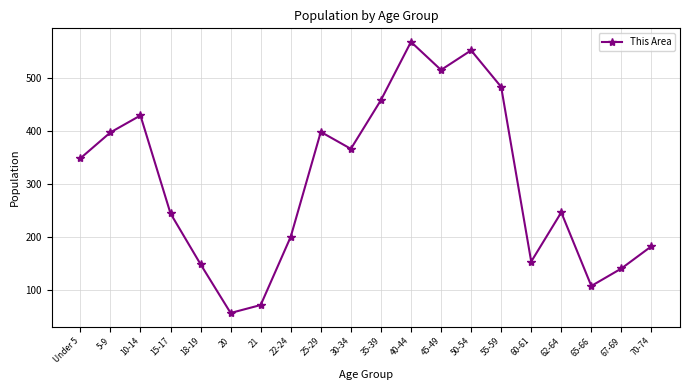

Which category has the highest value across all series?

40-44